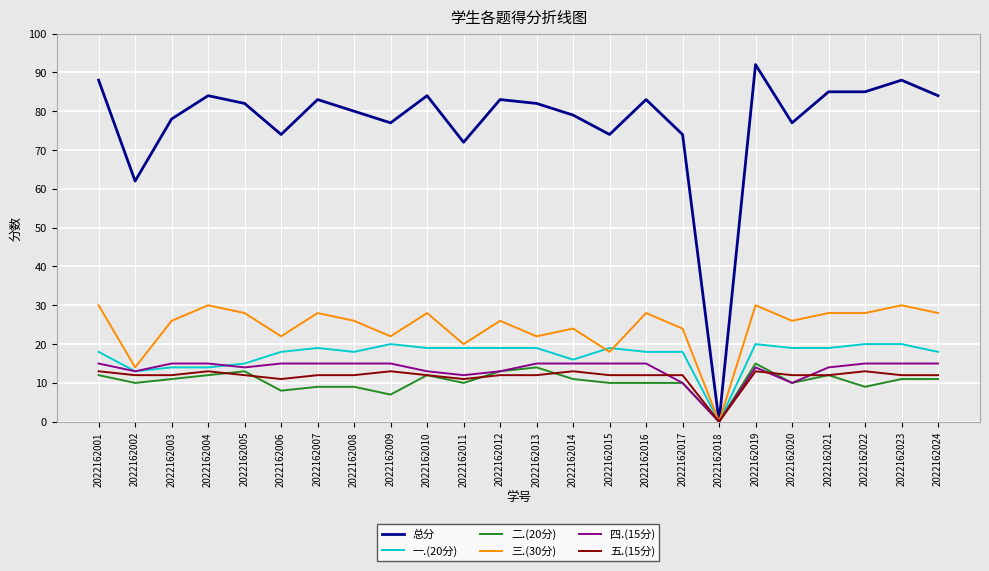

The 四.(15分) series shows 19 at 2022162010. True or false?

False